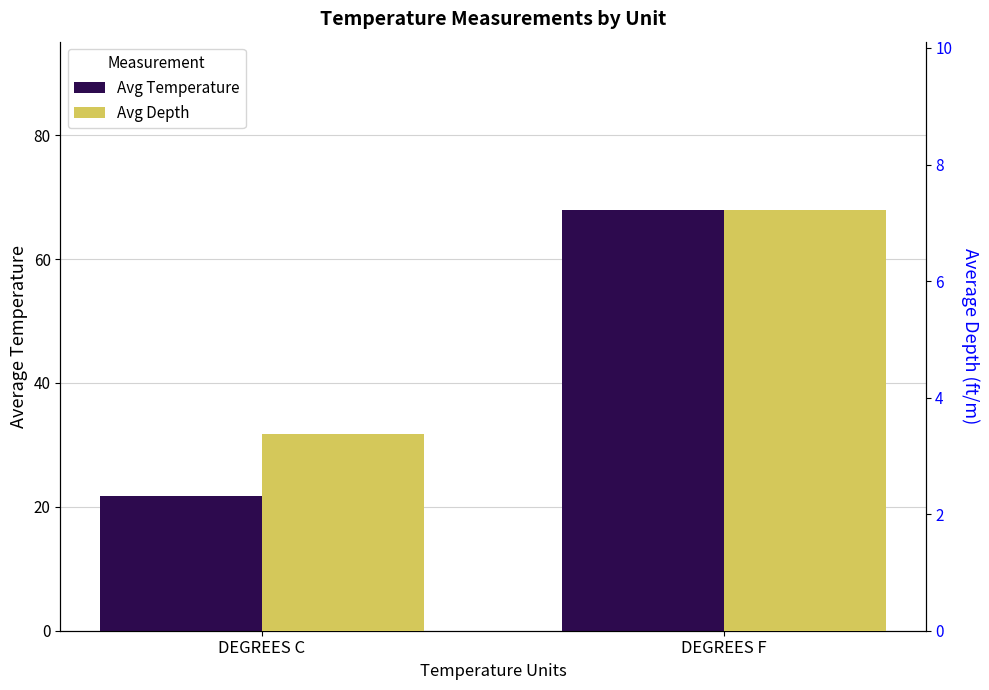

Where is Avg Temperature nearest to the value 44?

DEGREES C